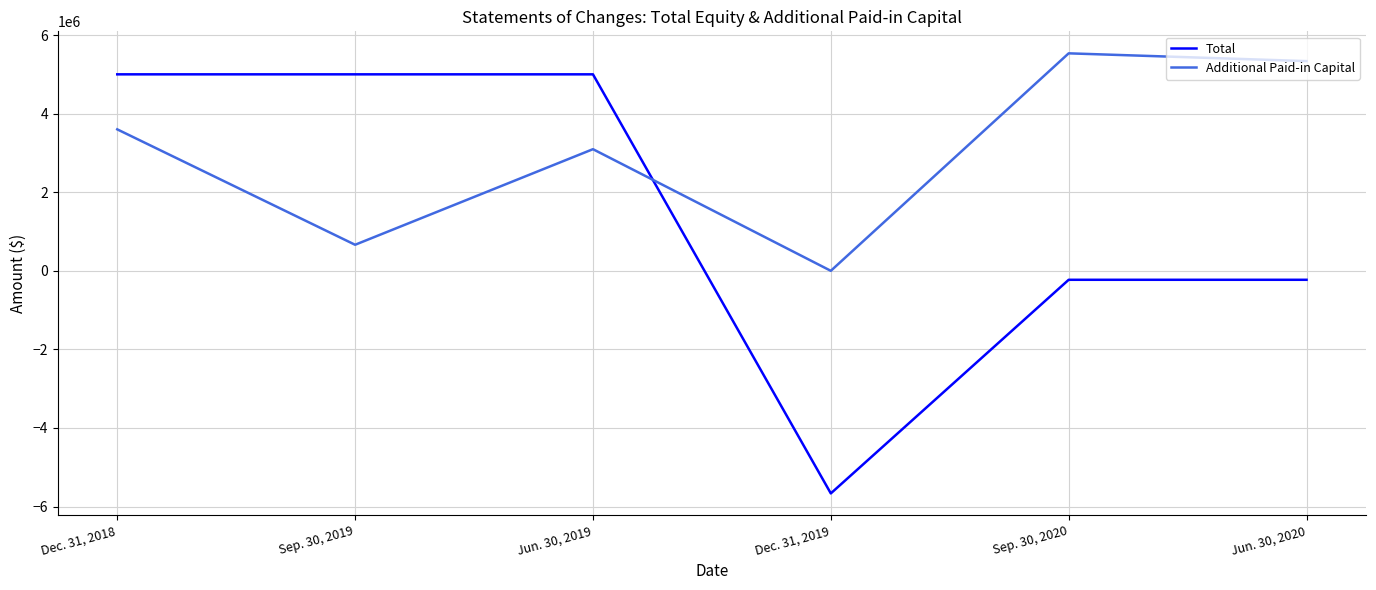

At how many categories does at least one series exceed 2978872?

5